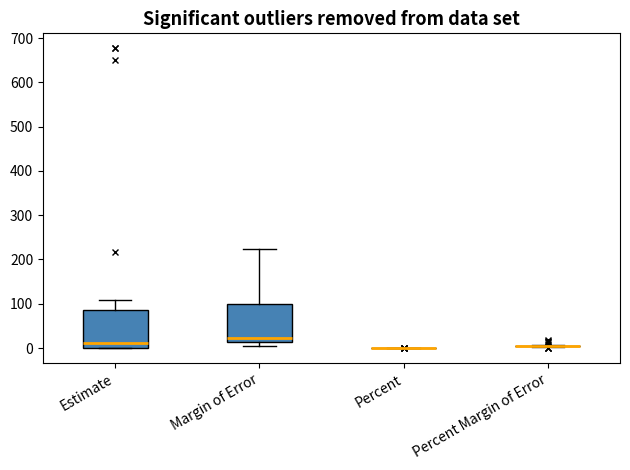

Reading left to right, read every box against the y-axis: the position of its median line, the range the box covers, and the ends of its whiskers. The values are not printed on the chart, so give them approximately, as read against the axis.

Estimate: median 10, box 0 to 90, whiskers 0 to 110
Margin of Error: median 20, box 10 to 100, whiskers 10 (just below the box's lower edge) to 220
Percent: box collapsed to a line at 0, whiskers 0 to 0
Percent Margin of Error: box collapsed to a line at 10, whiskers 0 to 10